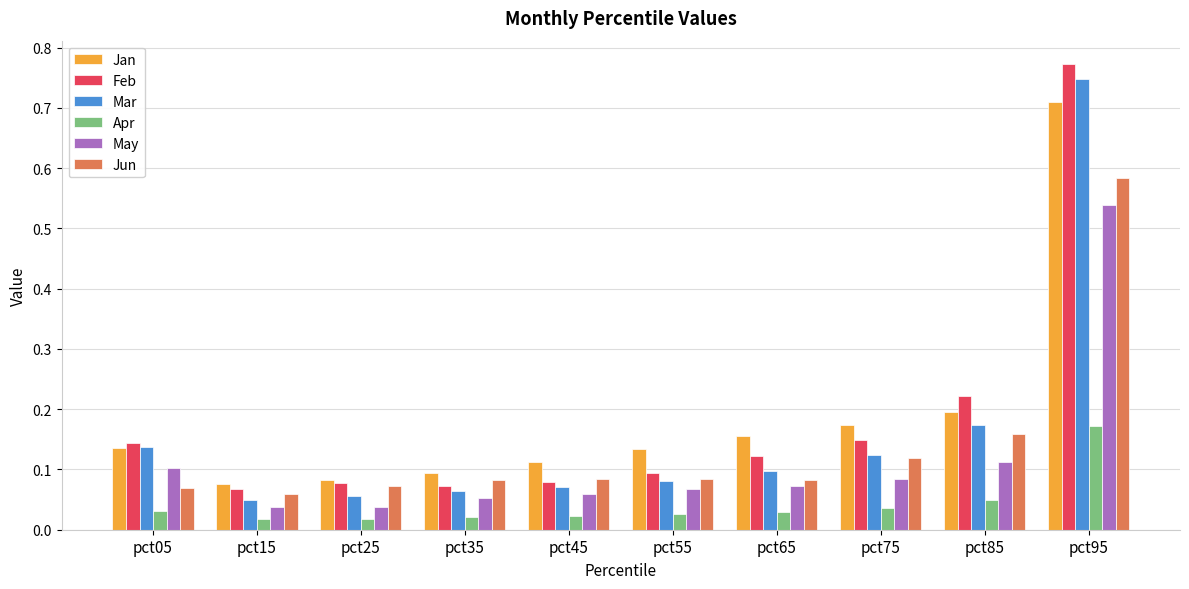

Which series has the largest range (max minus min)?

Feb